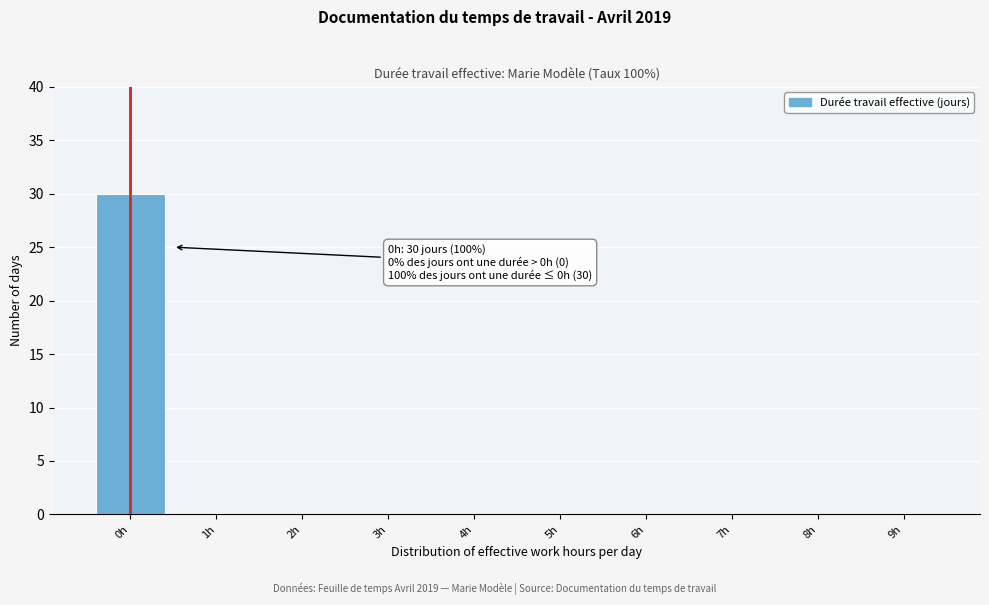

Reading left to right, list all the values displayed in this chart.

0h=30	1h=0	2h=0	3h=0	4h=0	5h=0	6h=0	7h=0	8h=0	9h=0